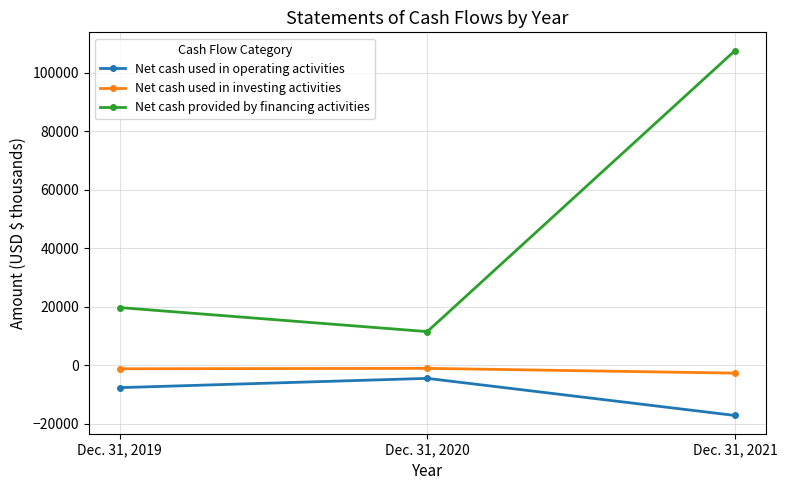

Does the chart display data point markers on the line(s)?

Yes